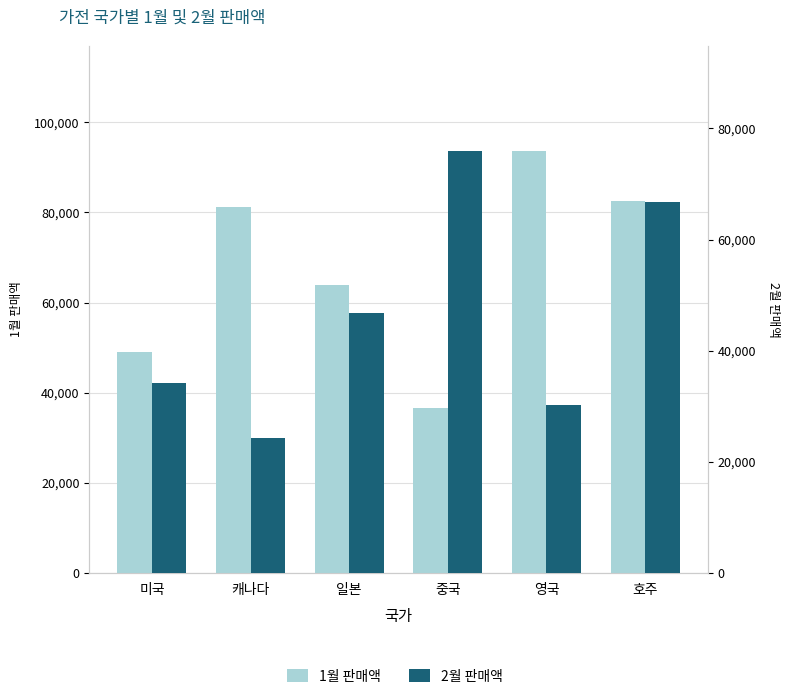

Reading right to left, extract all data points from this chart.

1월 판매액: 호주=82540.5	영국=93520.4	중국=36538.9	일본=63961.8	캐나다=81276.3	미국=49070.7
2월 판매액: 호주=66739.1	영국=30230.5	중국=75882.4	일본=46859.4	캐나다=24378.9	미국=34172.2